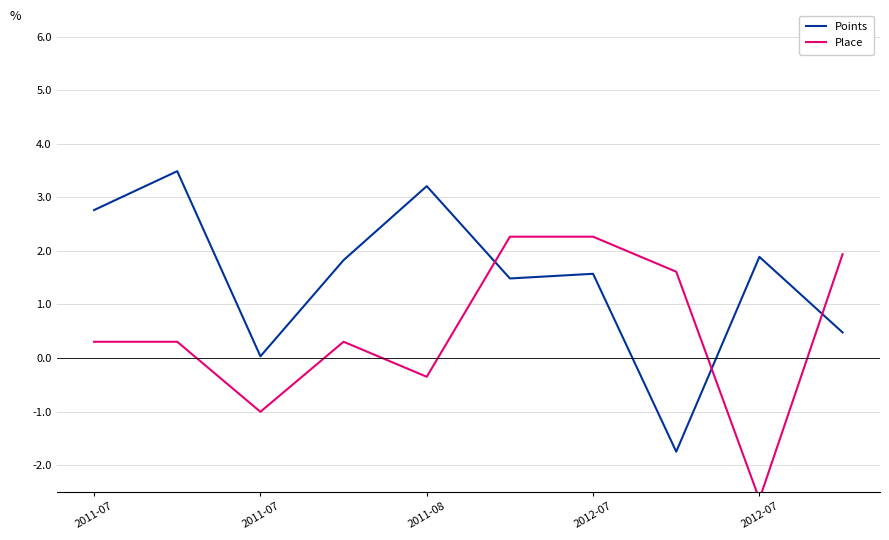

What is the difference between the second highest and second lowest values in the Place series?

3.3